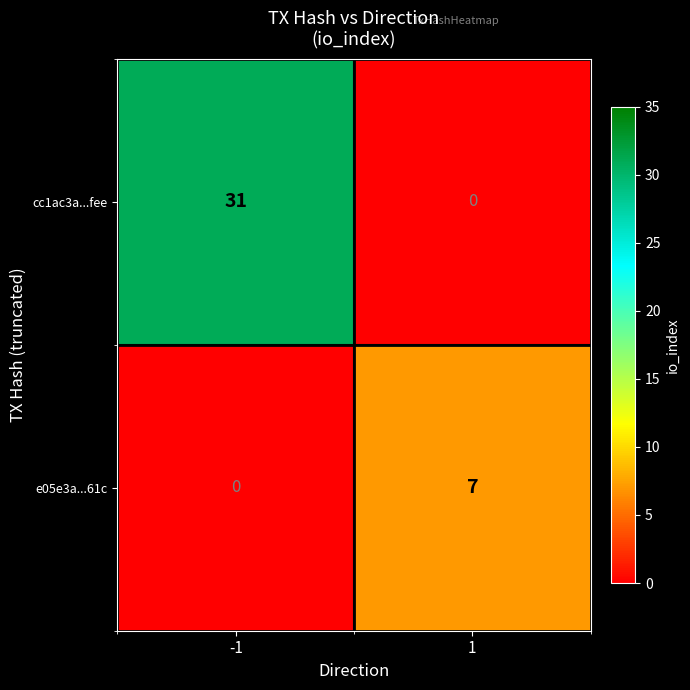

What is the sum of all cc1ac3a...fee values?

31